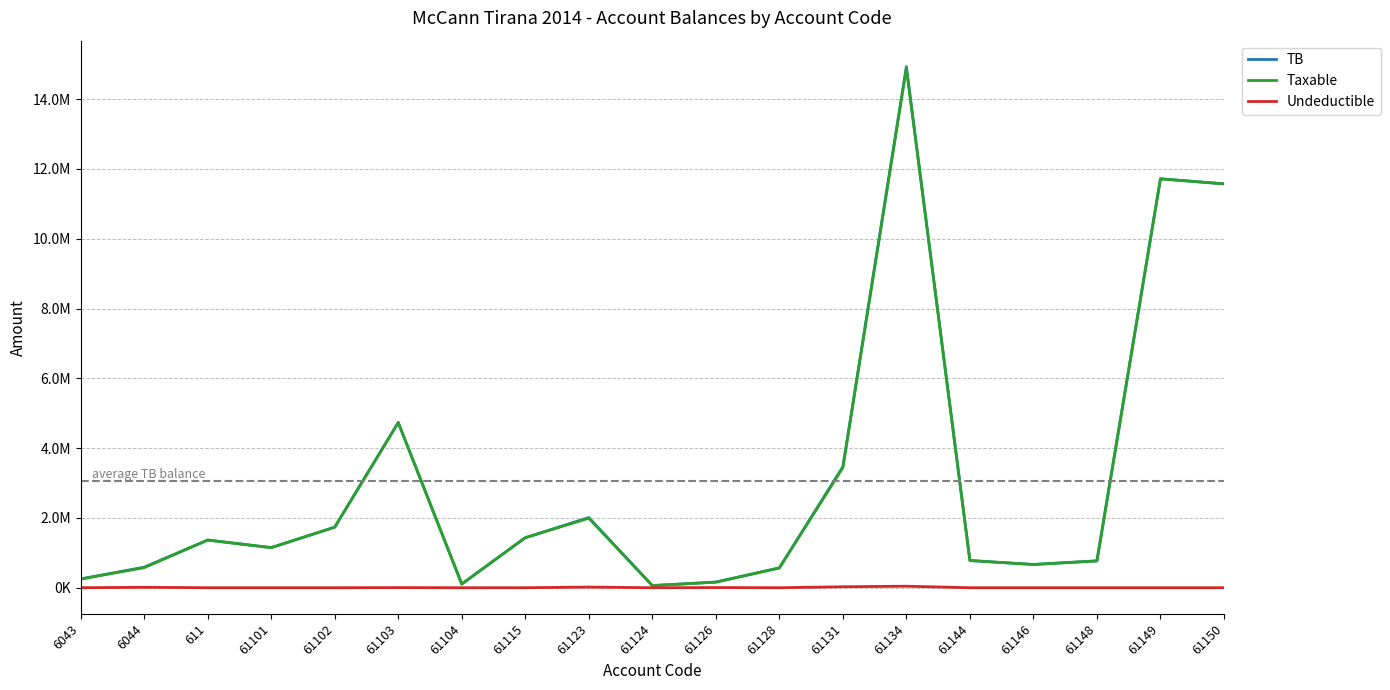

What is the total value across all series at 61128?

1134921.1